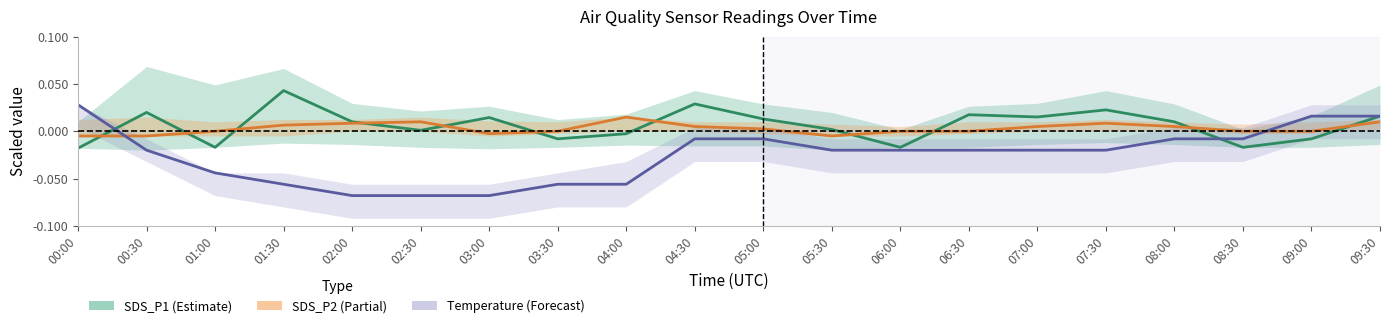

Where is SDS_P2 (PM10) nearest to the value 0?

01:00